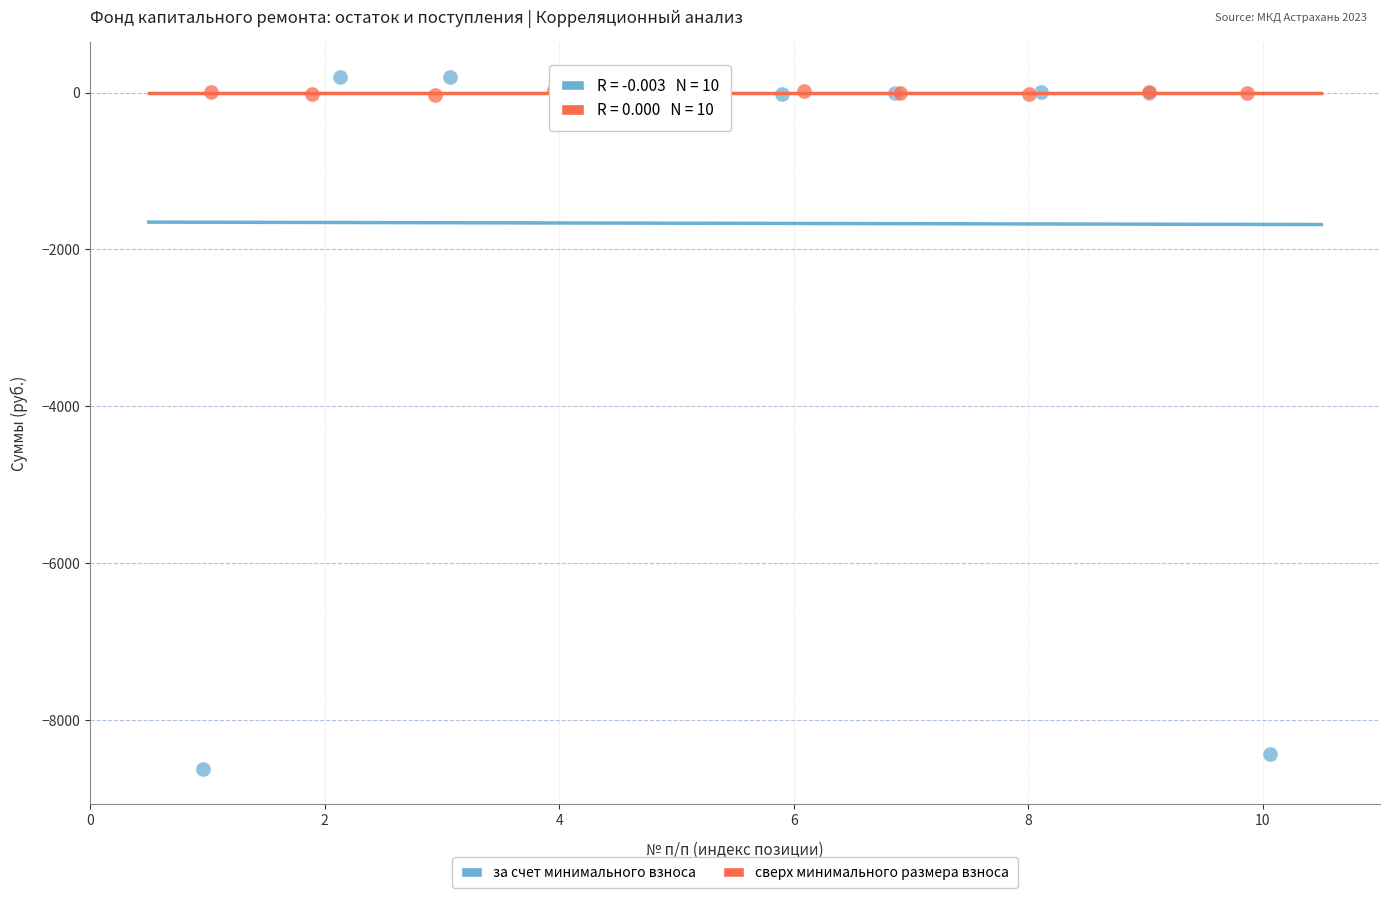

Which series contains the lowest Y value?

за счет минимального взноса